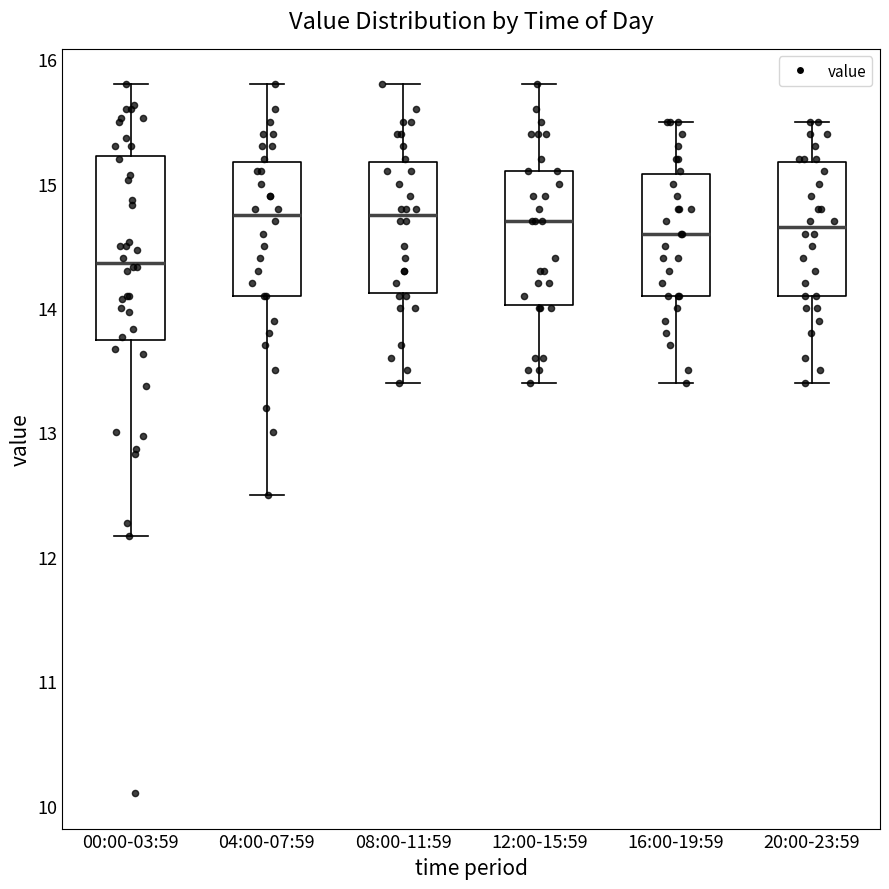

Reading left to right, transcribe this box plot: for each box, give where its median line is, the range the box spans, and where its two whiskers end, as read against the y-axis. The values are not printed on the chart, so give them approximately, as read against the axis.

00:00-03:59: median 14.4, box 13.7 to 15.2, whiskers 12.2 to 15.8
04:00-07:59: median 14.8, box 14.1 to 15.2, whiskers 12.5 to 15.8
08:00-11:59: median 14.8, box 14.1 to 15.2, whiskers 13.4 to 15.8
12:00-15:59: median 14.7, box 14.0 to 15.1, whiskers 13.4 to 15.8
16:00-19:59: median 14.6, box 14.1 to 15.1, whiskers 13.4 to 15.5
20:00-23:59: median 14.7, box 14.1 to 15.2, whiskers 13.4 to 15.5